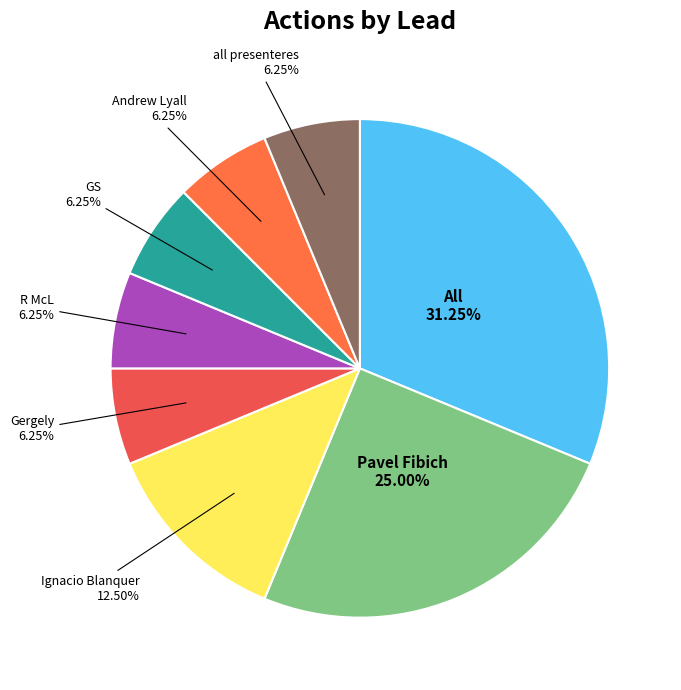

Count the number of slices in the pie.

8